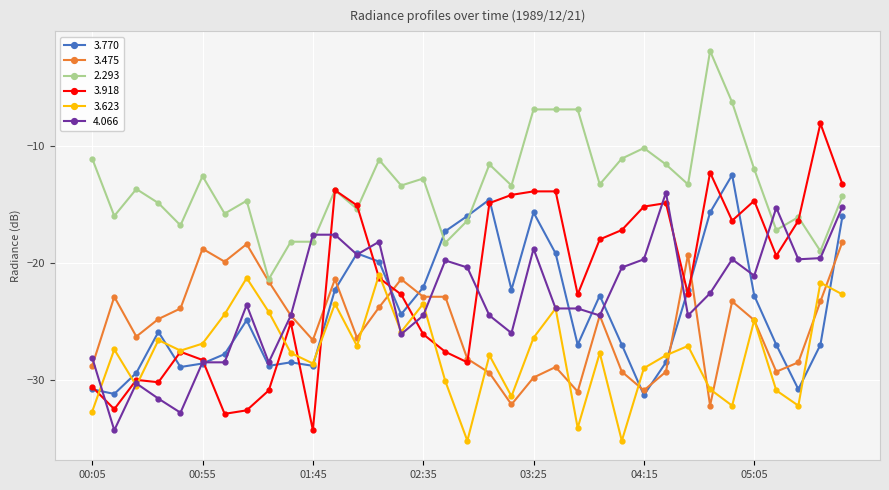

Is this an area chart (filled region under the line)?

No